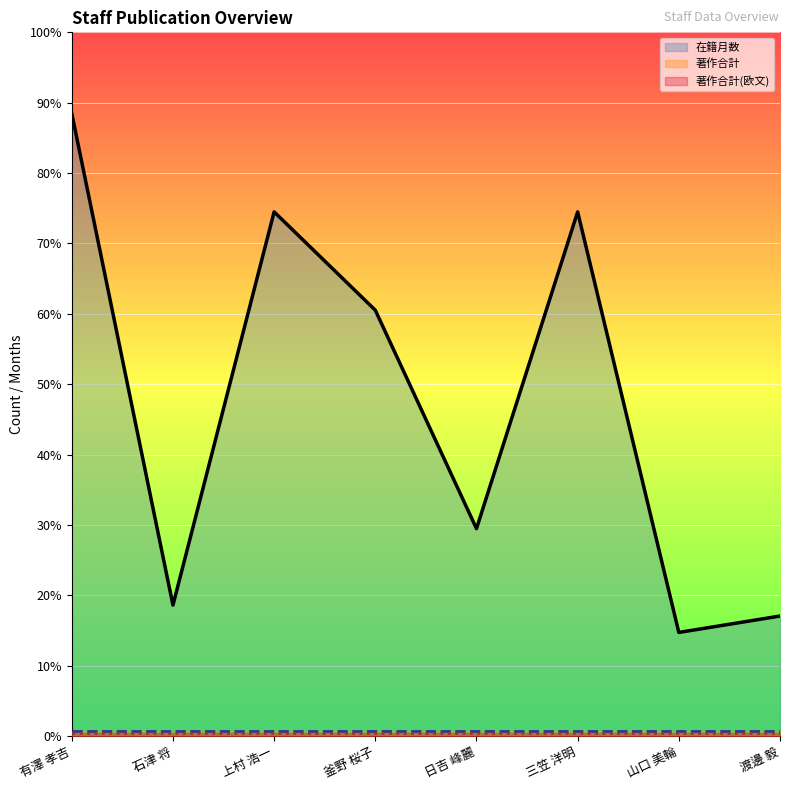

True or false: 著作合計_line has a value of 2.0 at 日吉 峰麗.

True